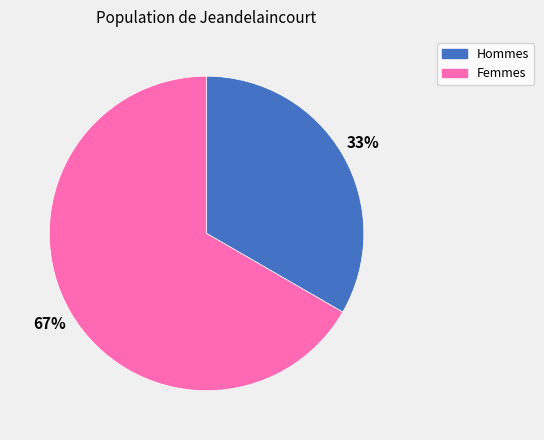

What percentage is the Femmes slice, to the nearest percent?

67%